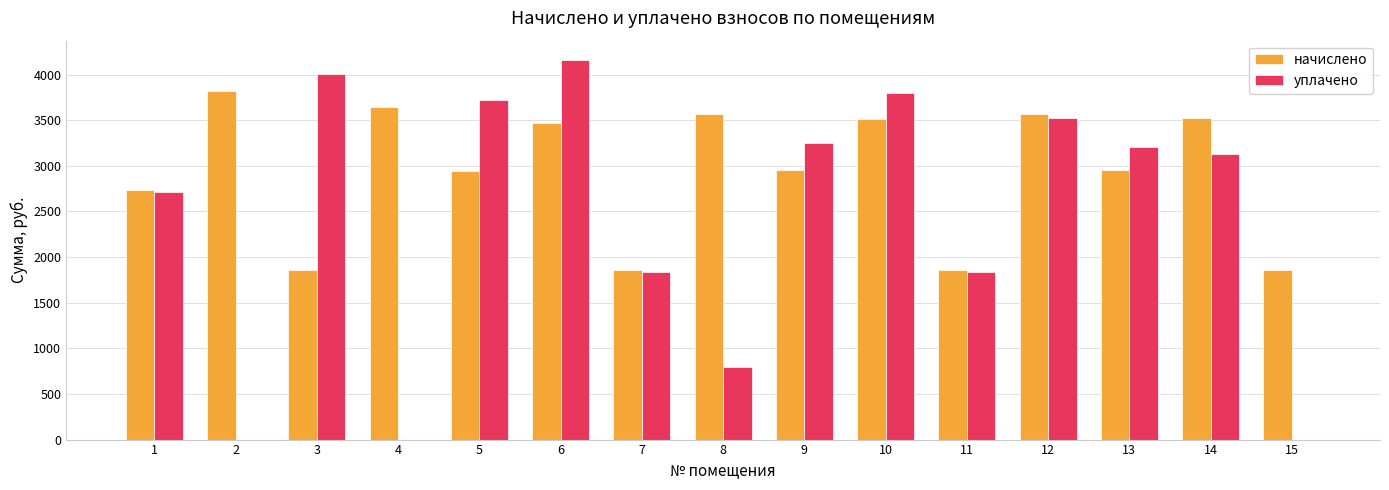

How many groups of bars are there?

15